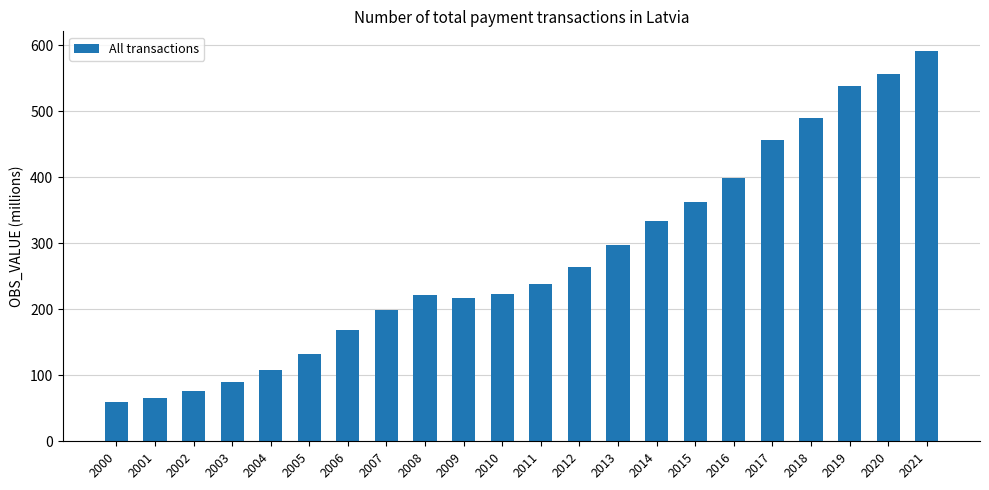

Is it true that the value at 2015 is 362.5?

True